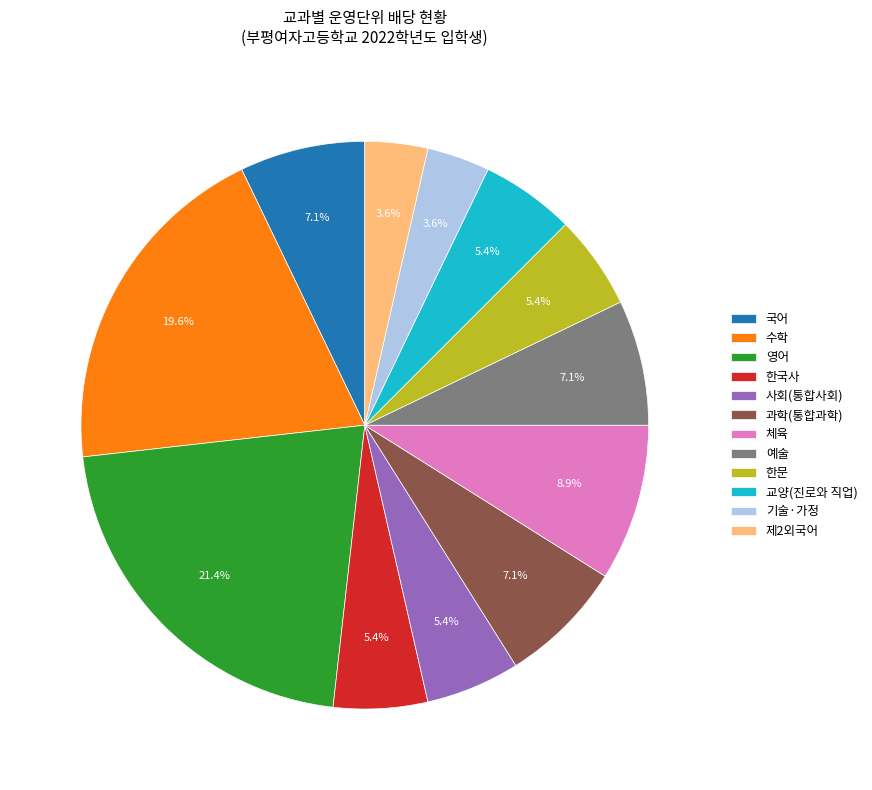

To the nearest percent, what percentage of the pie is 예술?

7%